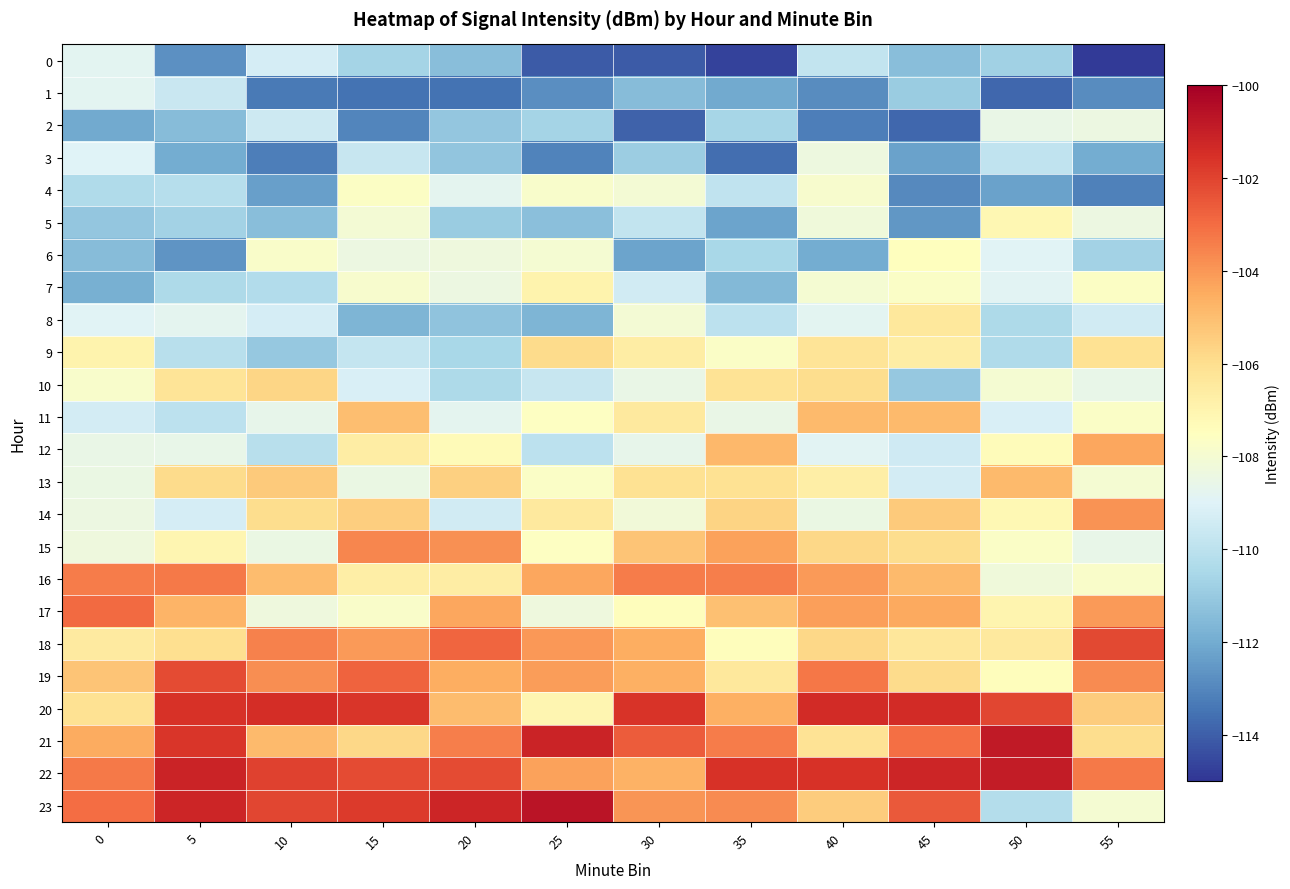

How many series are shown in this chart?

24